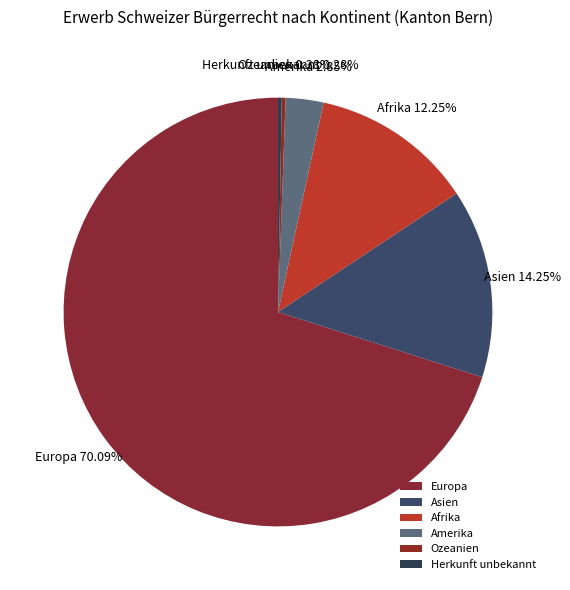

Approximately how many times larger is the value at Afrika compared to Amerika?

4.3